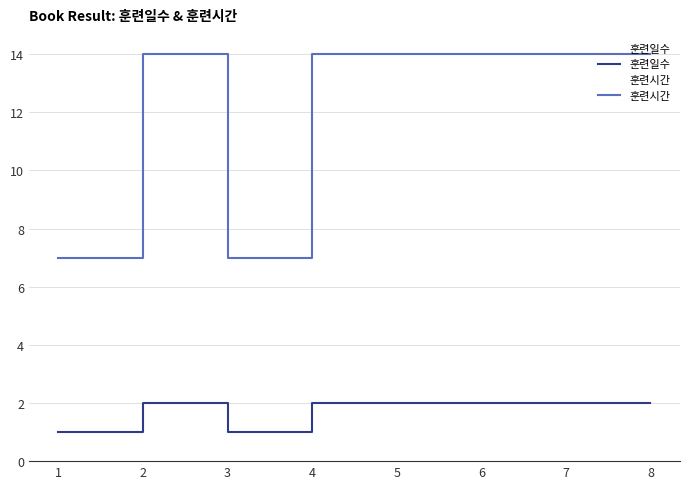

What is the difference between the highest and lowest values at 3?

6